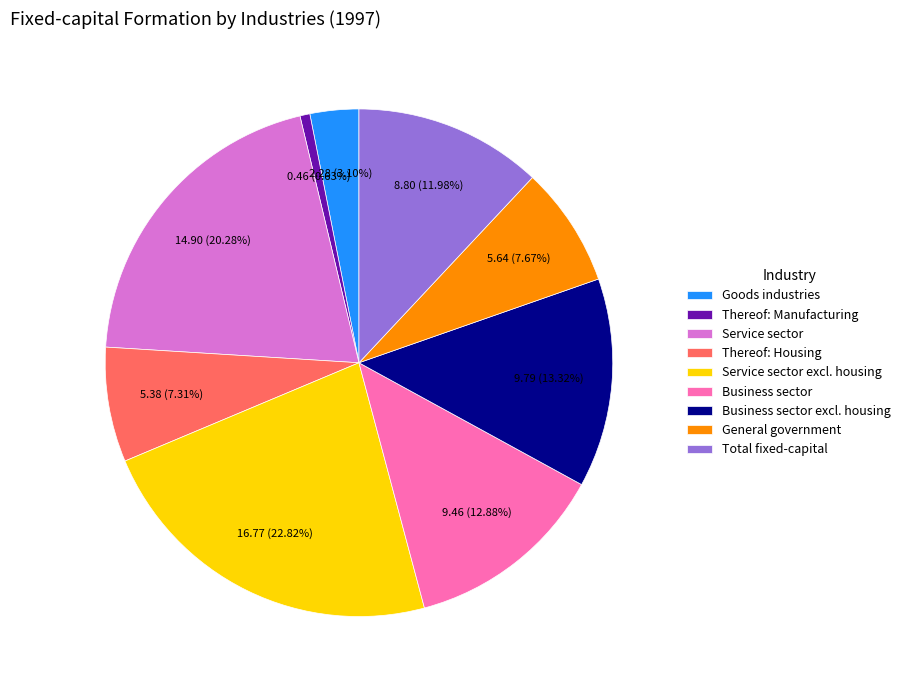

Is there a majority slice in this chart?

No